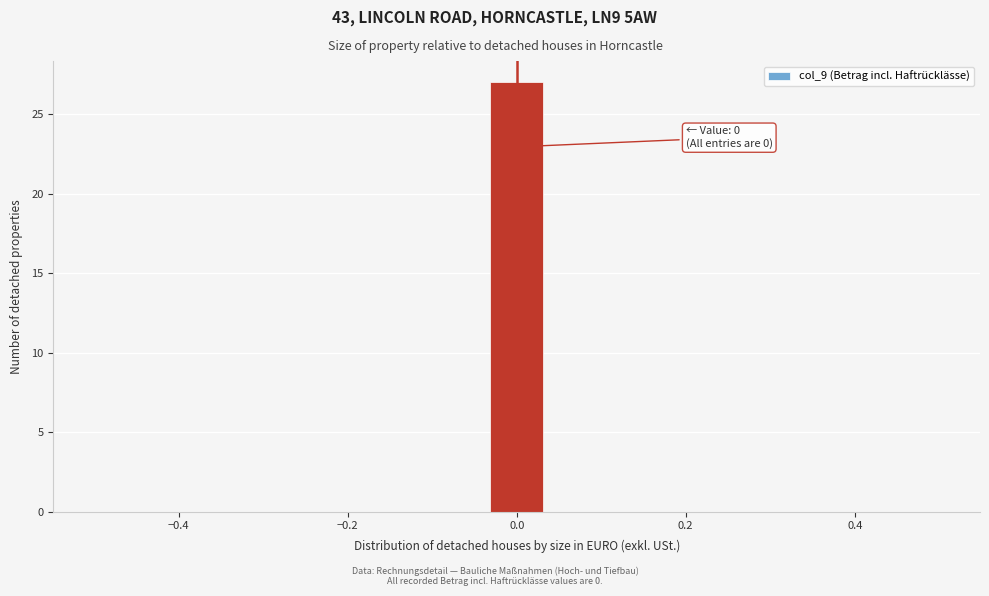

Read against the x-axis, roughly where is the centre of the tallest bar?

0.00